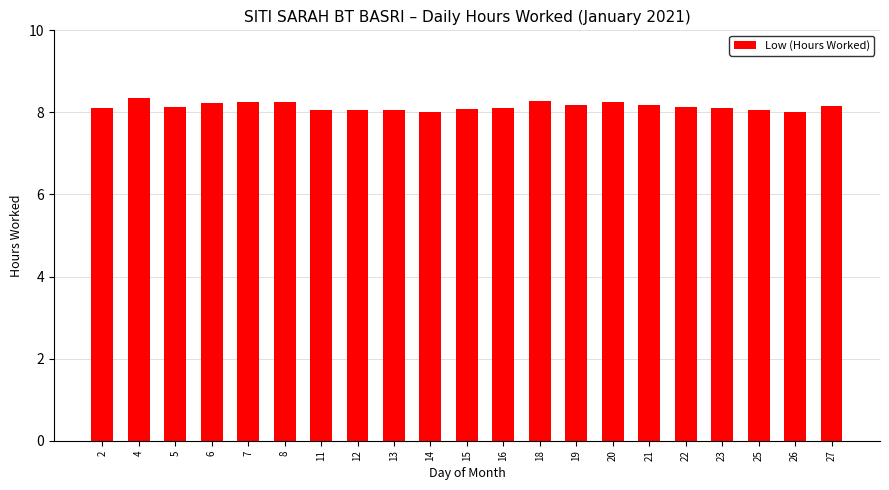

What is the smallest value displayed?

8.0